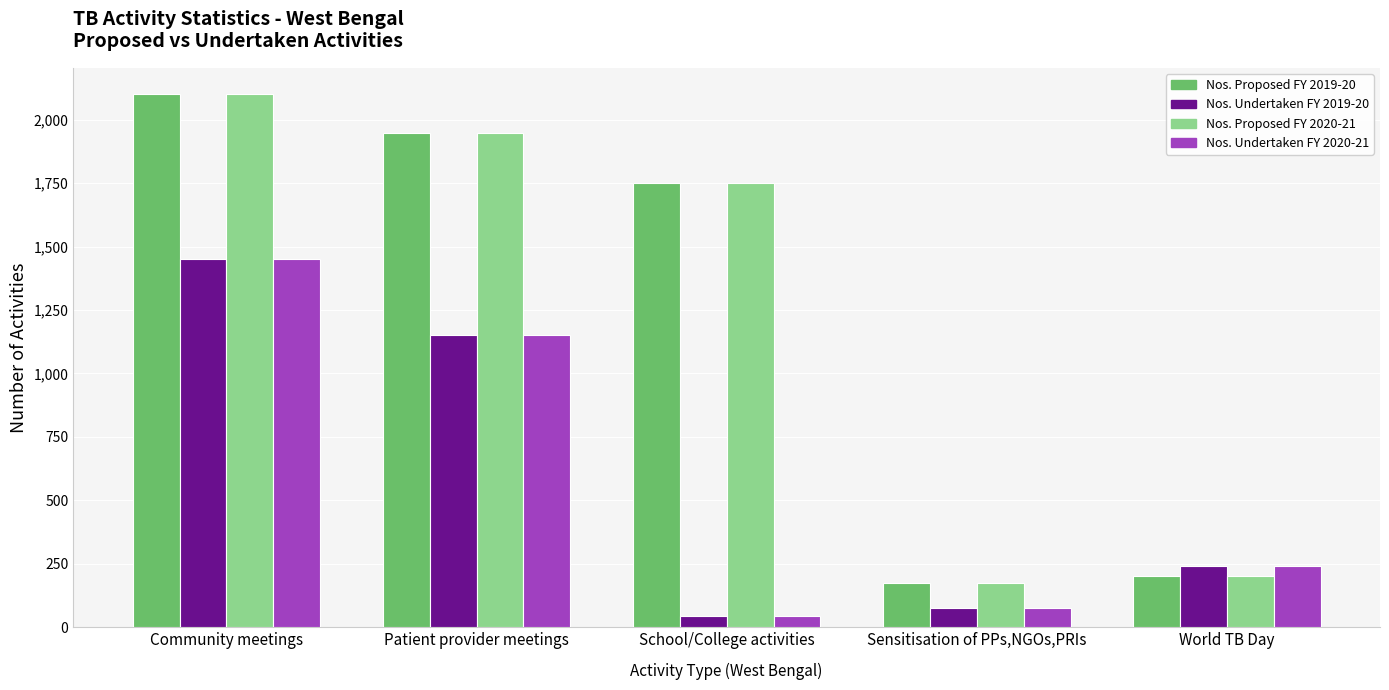

What is the total value across all series at Sensitisation of PPs,NGOs,PRIs?

500